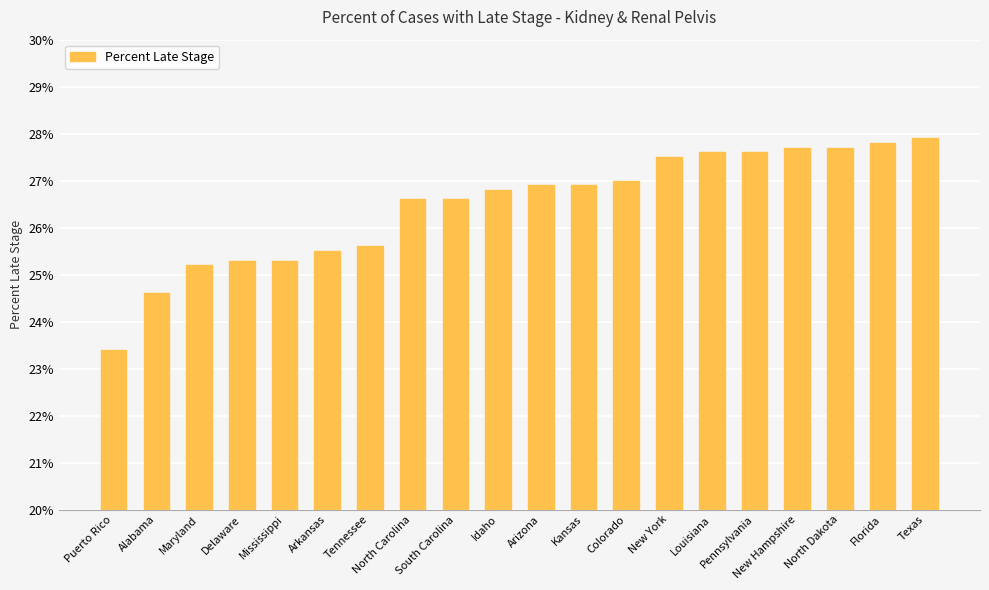

What is the label of the 11th bar from the right?

Idaho